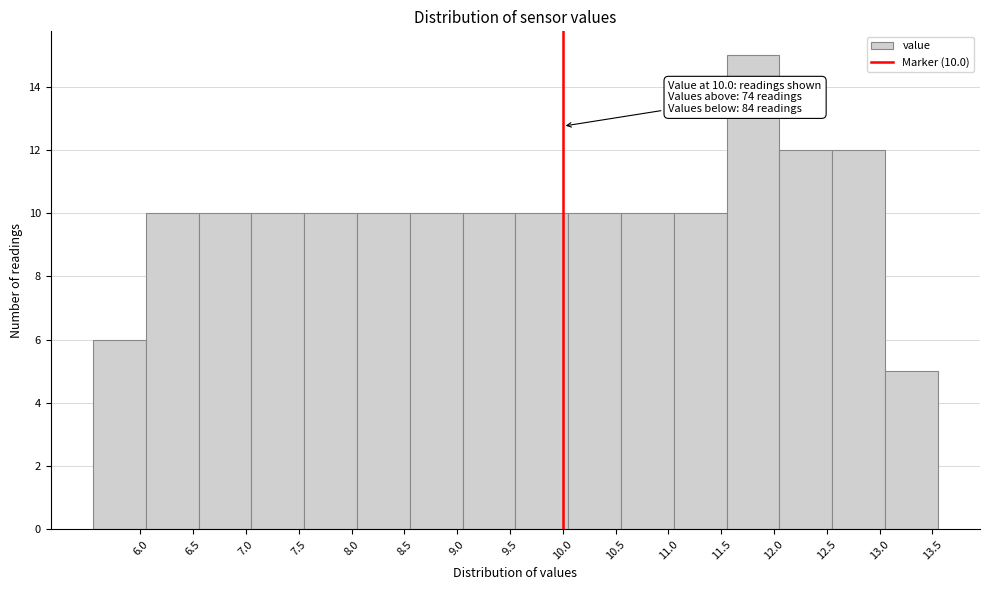

Which range on the x-axis has the tallest bar?

11.55 to 12.05